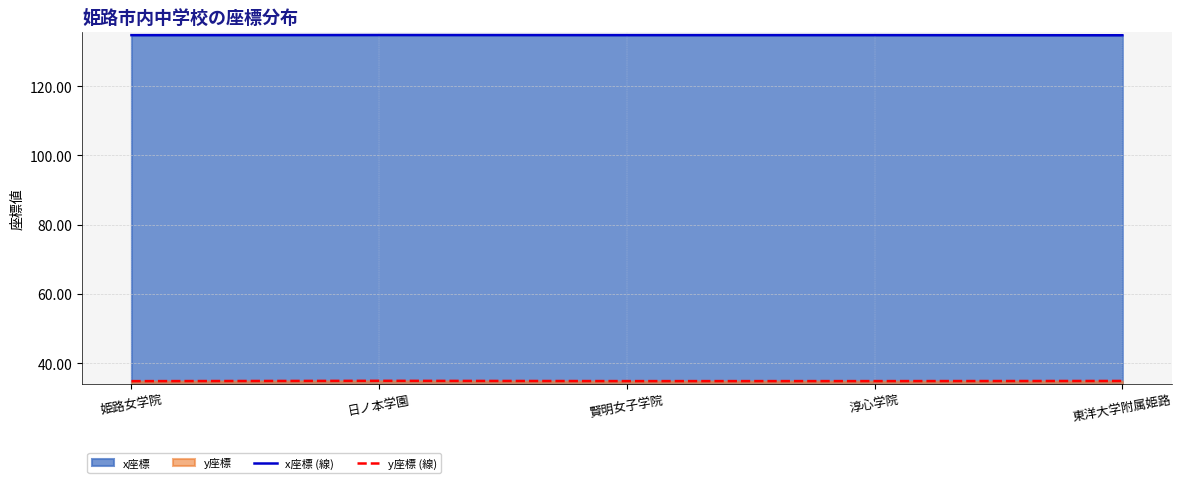

At which label does x座標 (線) reach its minimum?

東洋大学附属姫路